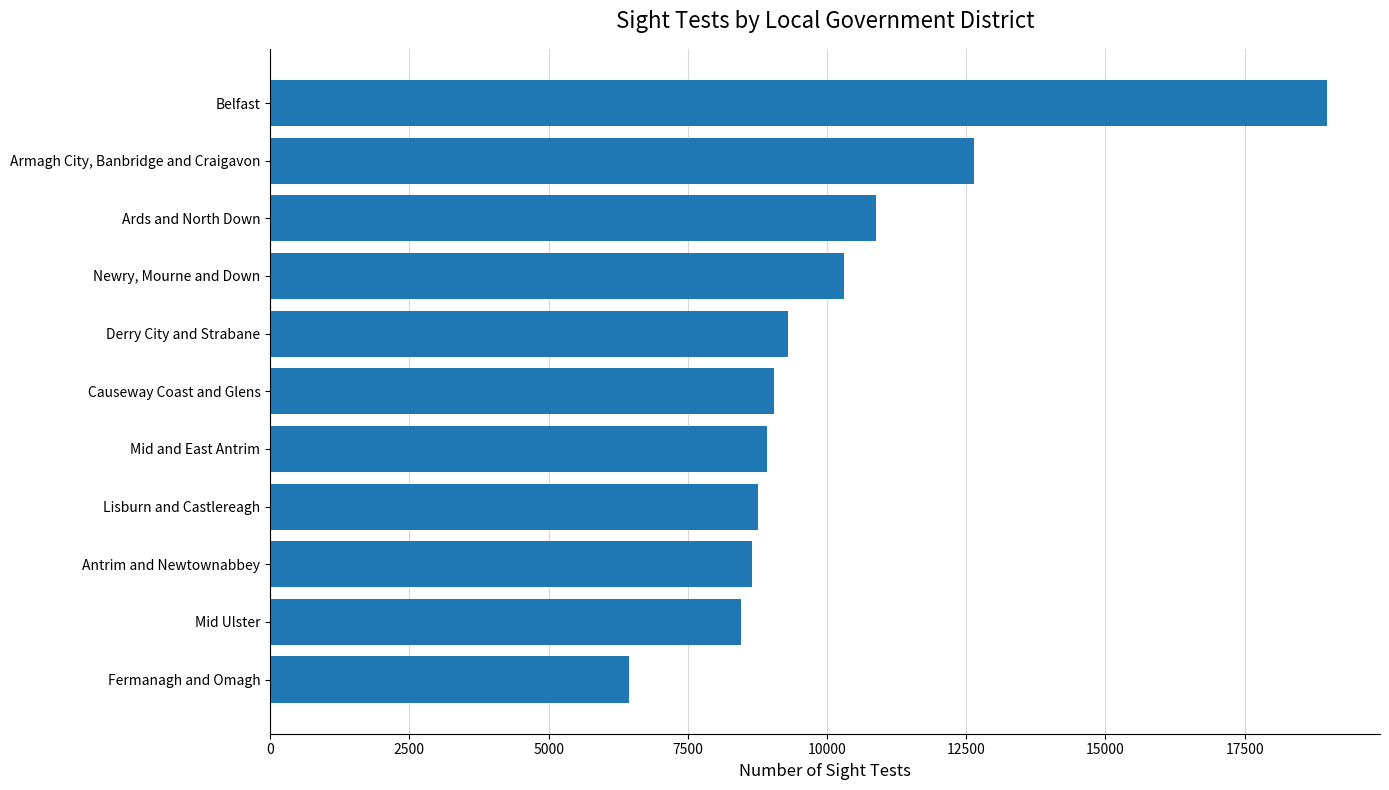

List the labels in order of value, smallest first.

Fermanagh and Omagh, Mid Ulster, Antrim and Newtownabbey, Lisburn and Castlereagh, Mid and East Antrim, Causeway Coast and Glens, Derry City and Strabane, Newry, Mourne and Down, Ards and North Down, Armagh City, Banbridge and Craigavon, Belfast